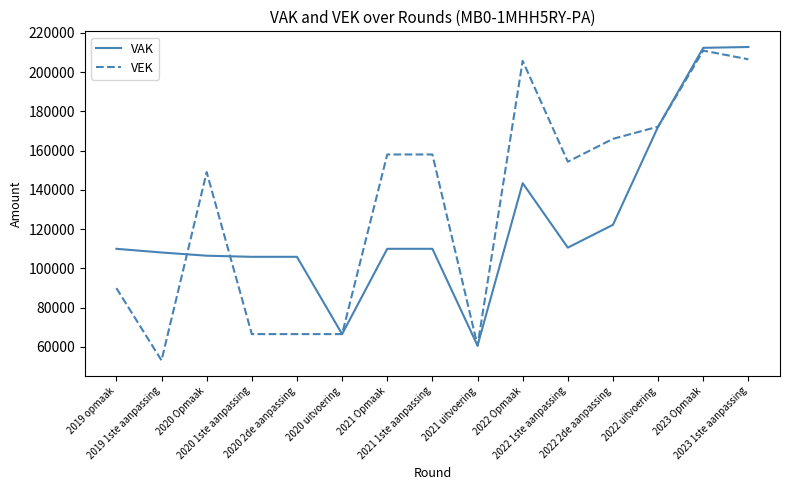

After their last crossing, which series has the higher values: VAK or VEK?

VAK